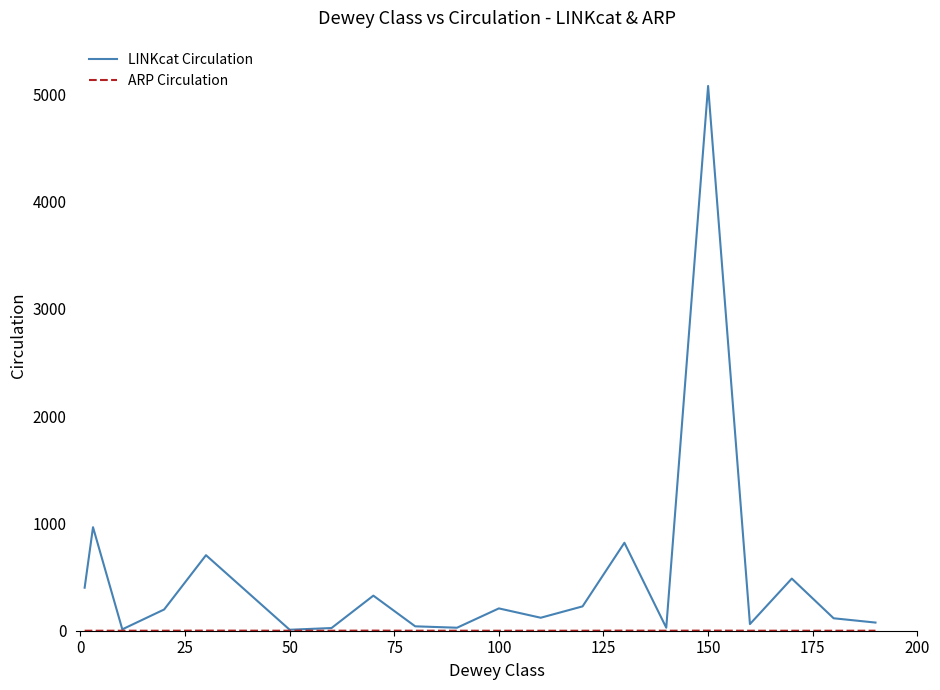

Which series has the largest total across all categories?

LINKcat Circulation